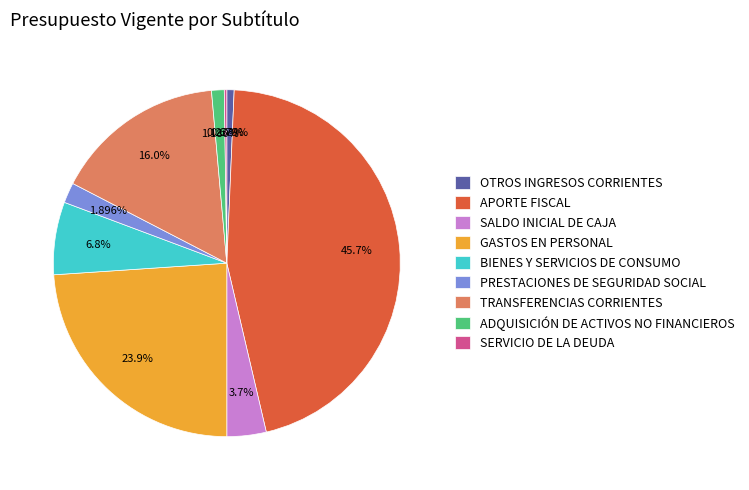

True or false: OTROS INGRESOS CORRIENTES accounts for 1% of the total.

True